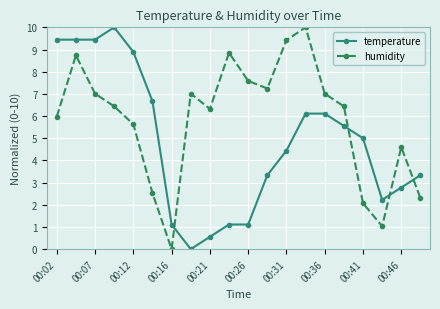

How many values in humidity are above zero?

19